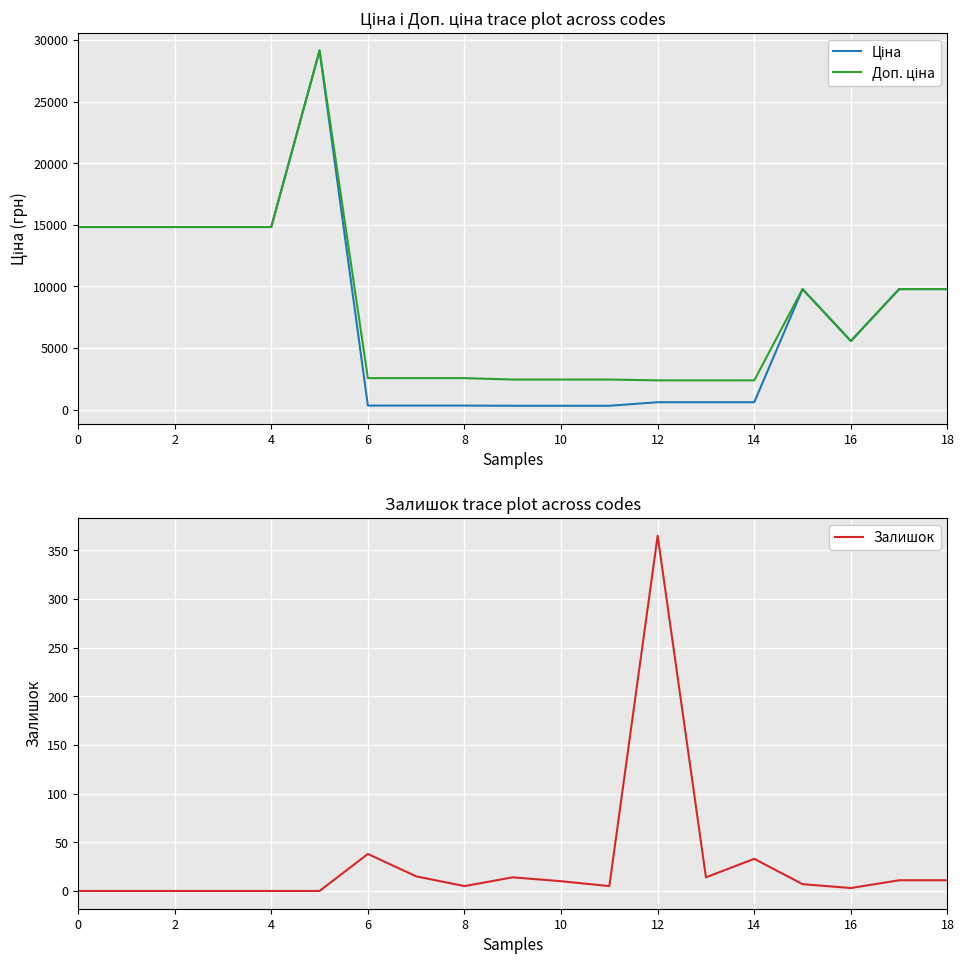

At how many categories does at least one series exceed 25741?

1